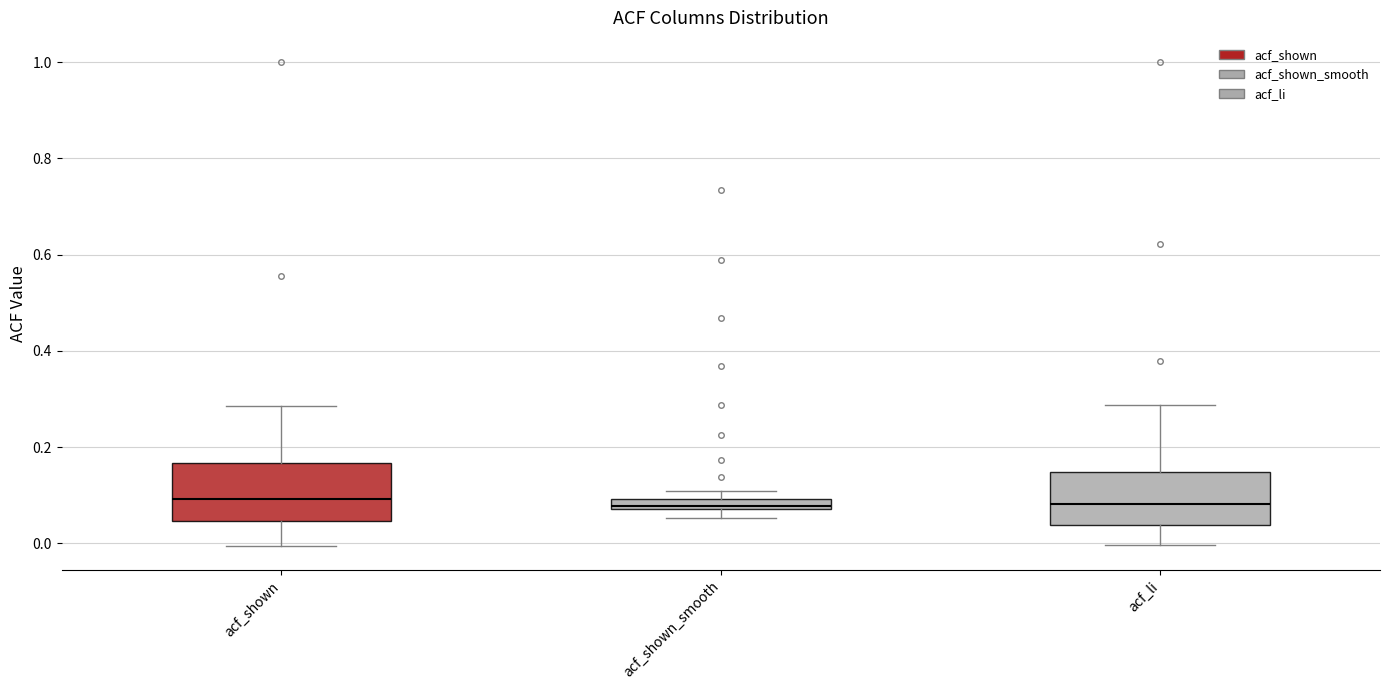

Where is the upper edge of the box for acf_shown on the y-axis? The values are not printed on the chart, so give them approximately, as read against the axis.

0.16